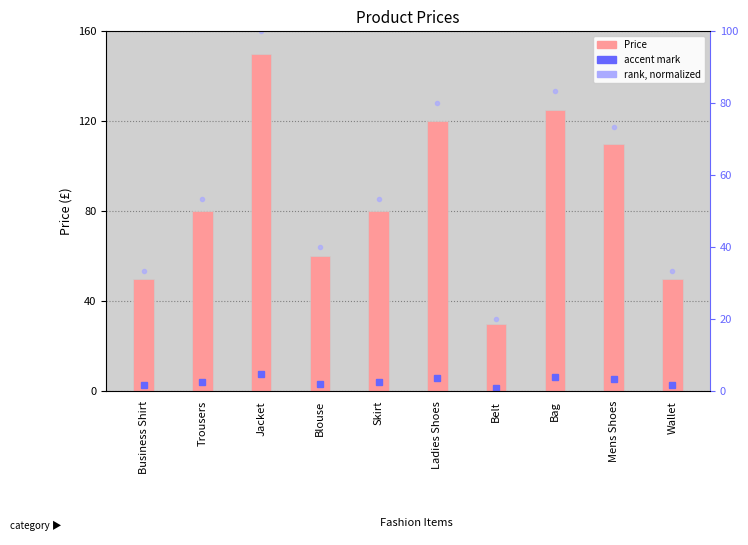

Which series has the largest range (max minus min)?

Price